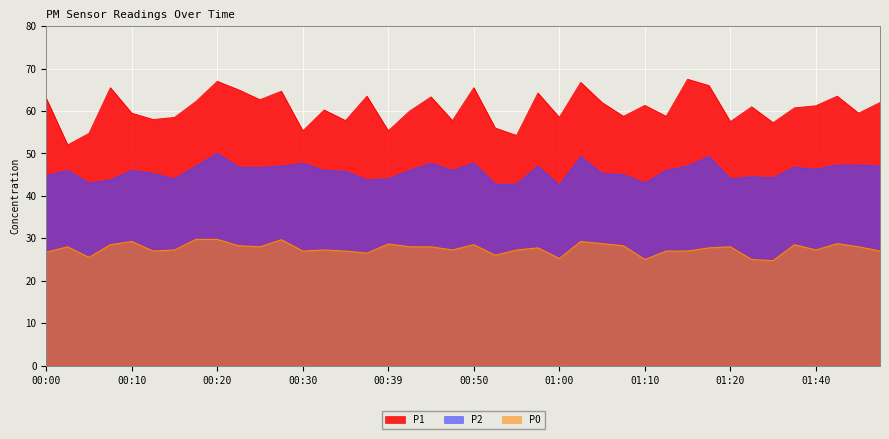

The P0 series shows 25.2 at 01:00. True or false?

True